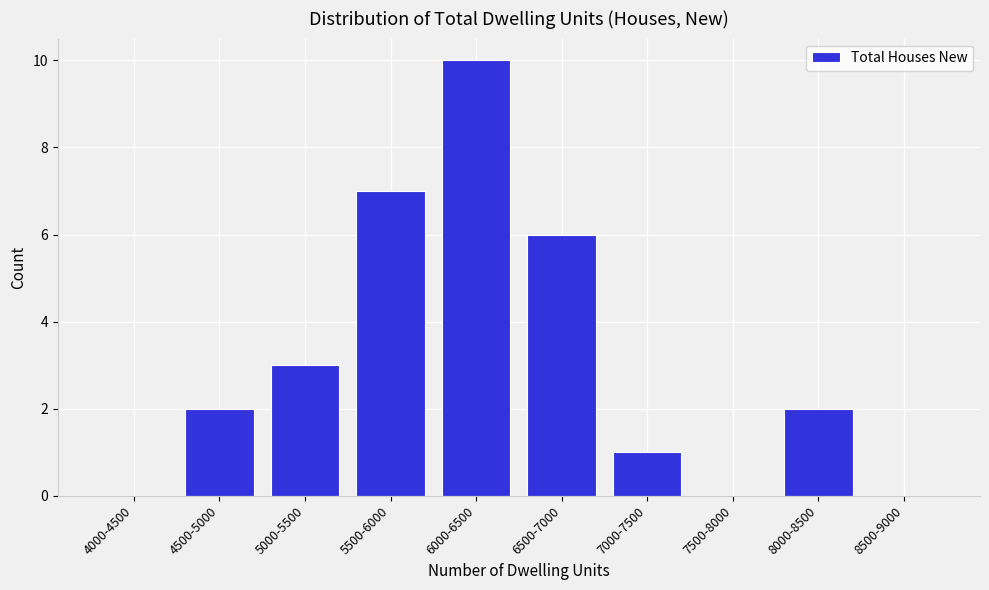

Reading left to right, transcribe all the data shown in this chart.

4000-4500=0	4500-5000=2	5000-5500=3	5500-6000=7	6000-6500=10	6500-7000=6	7000-7500=1	7500-8000=0	8000-8500=2	8500-9000=0